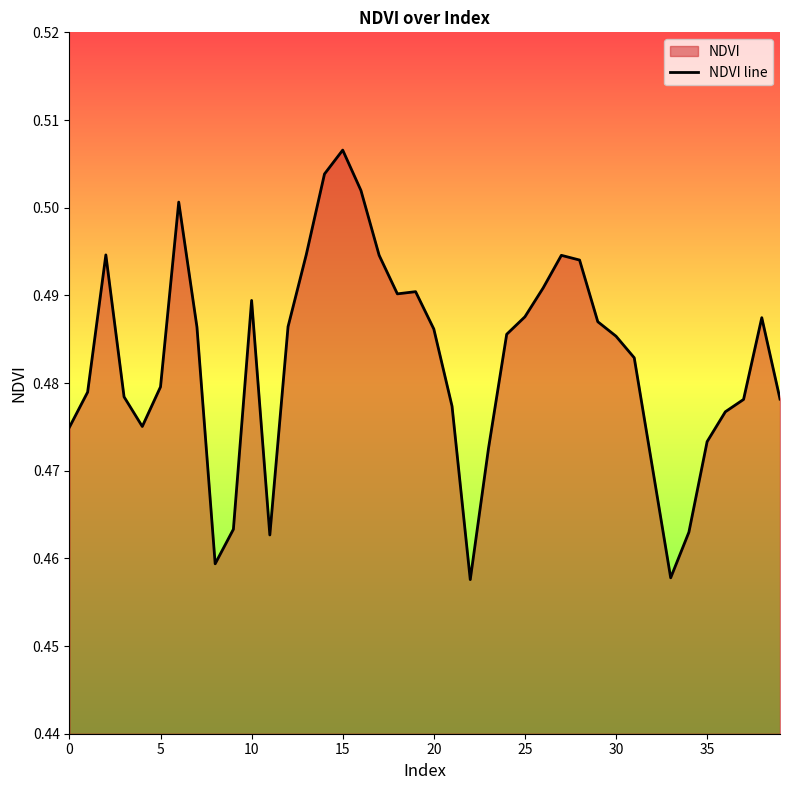

Which category has the highest value across all series?

15